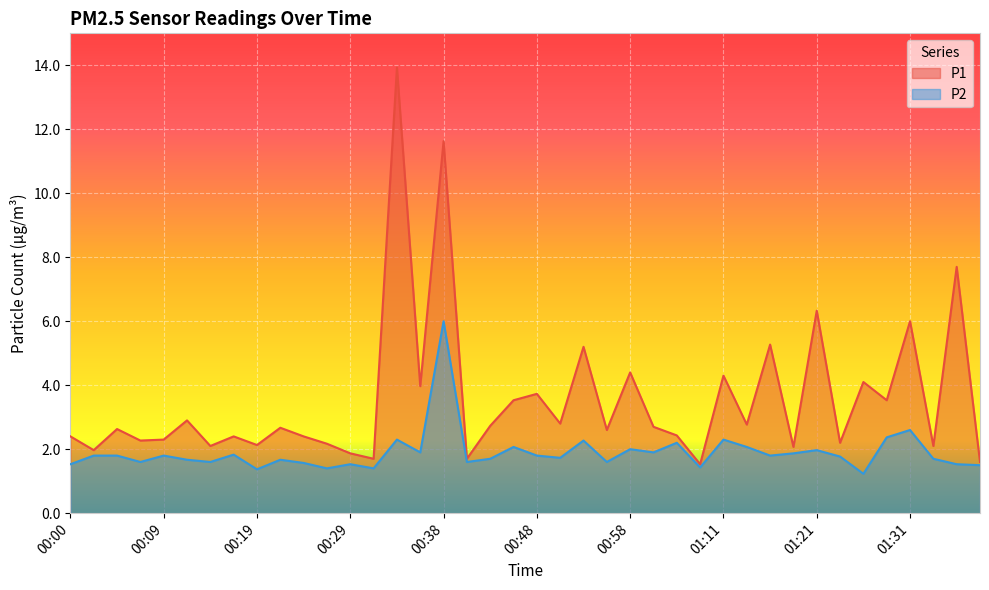

Rank the series by their maximum value, from lowest to highest.

P2, P1